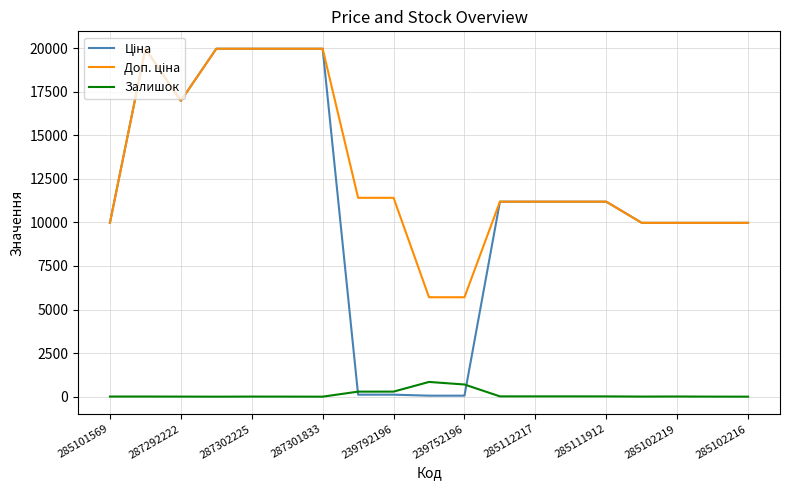

Is this an area chart (filled region under the line)?

No